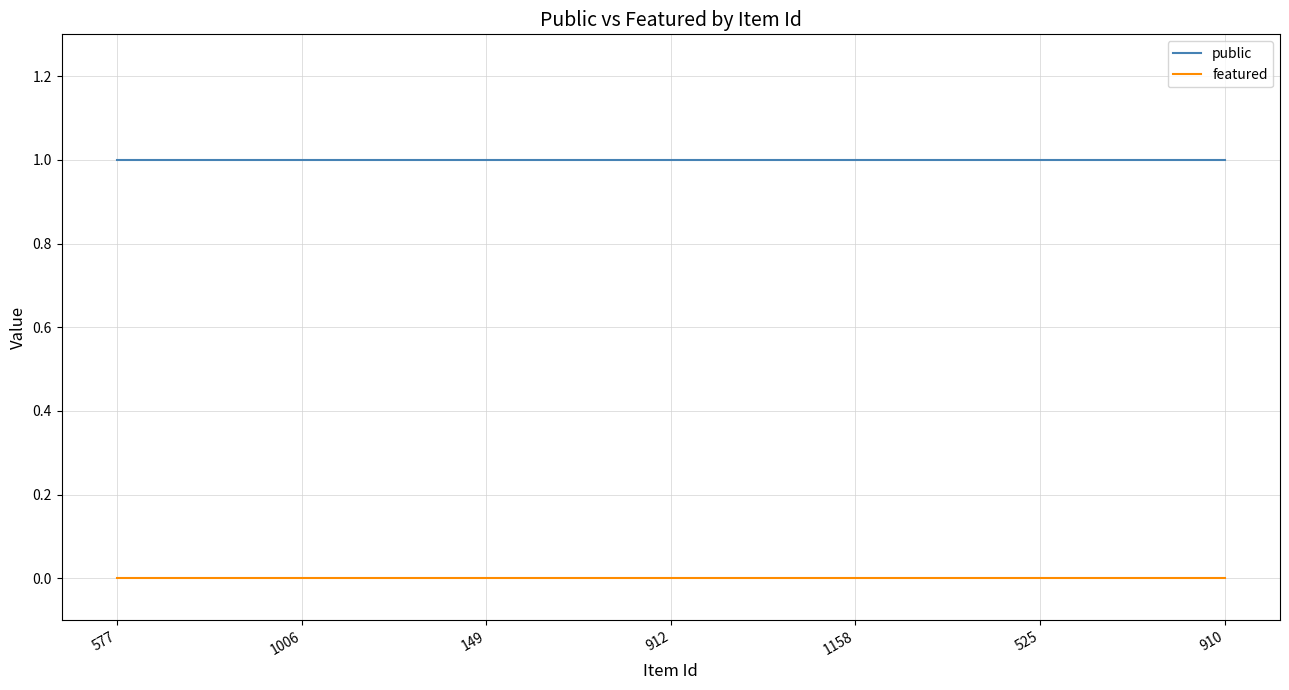

What is the minimum value for public?

1